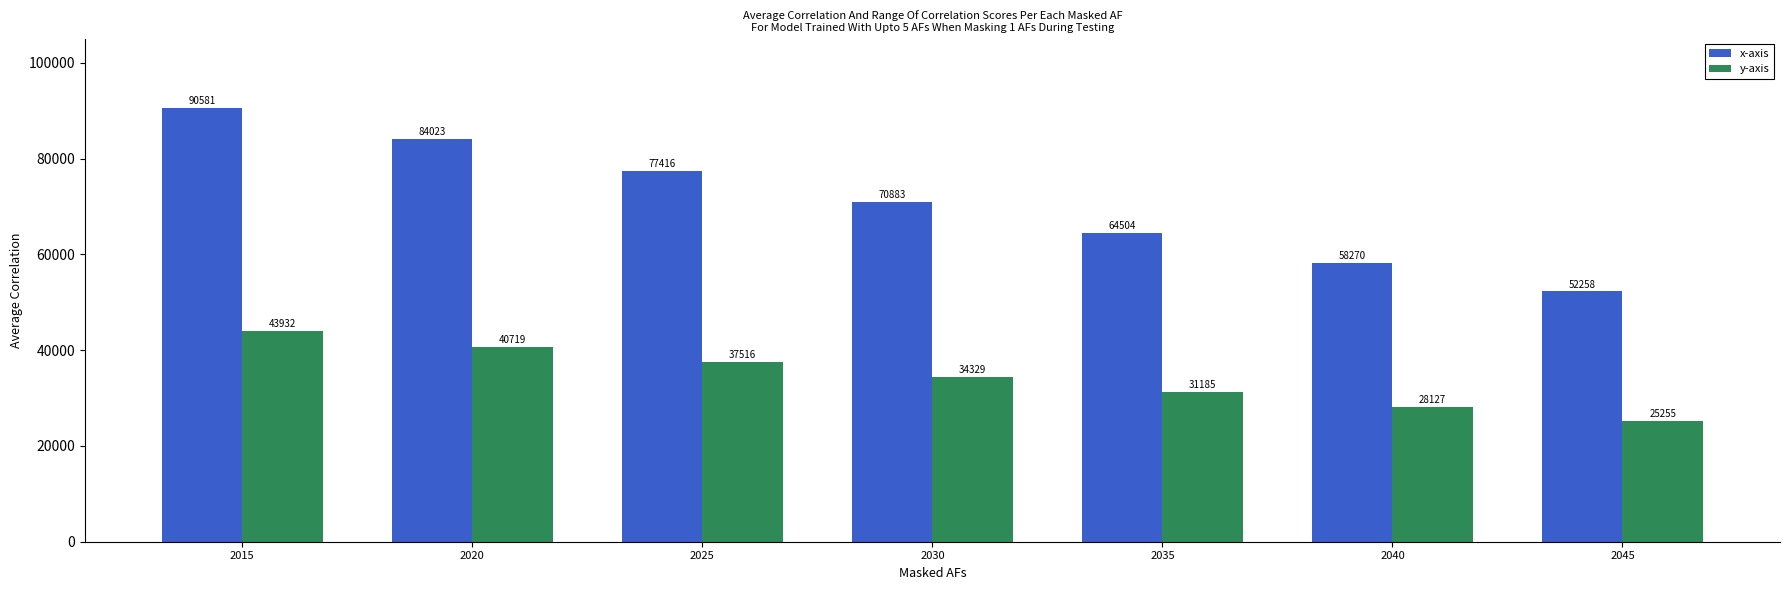

Which category has the lowest value in the x-axis series?

2045